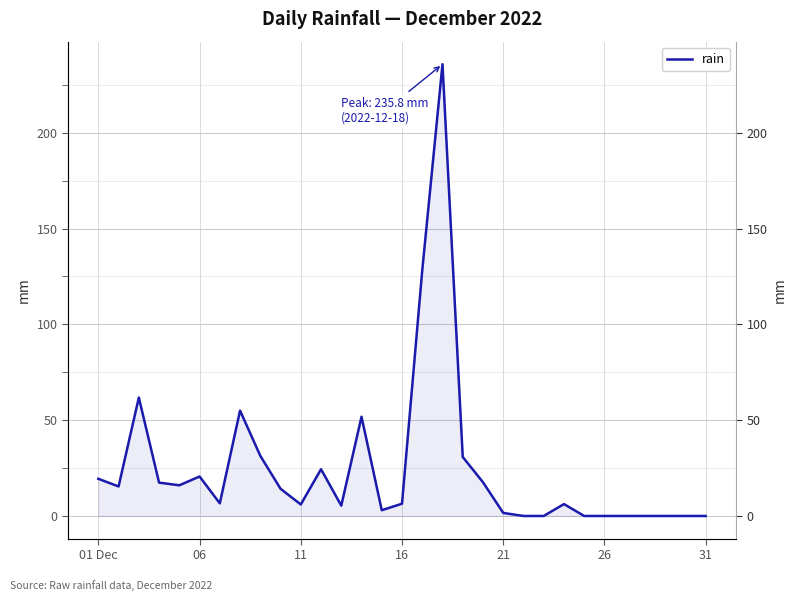

Where does the data first go above 6?

01 Dec